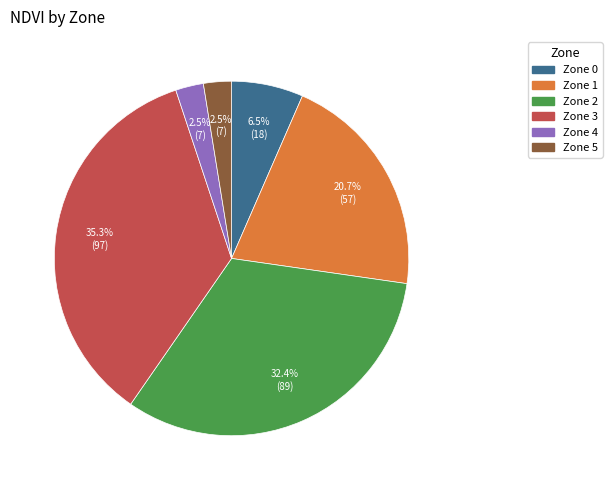

How many slices are in this pie chart?

6